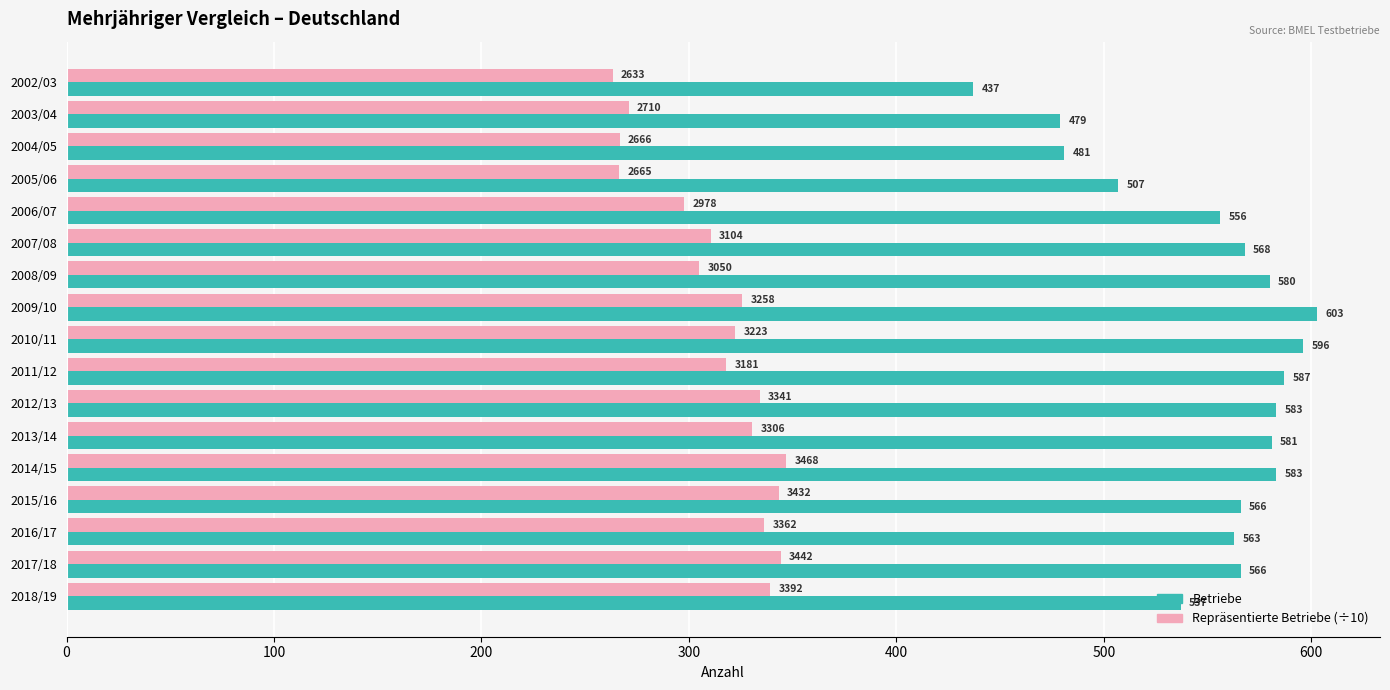

List the series in order of their peak value, lowest first.

Repräsentierte Betriebe (÷10), Betriebe